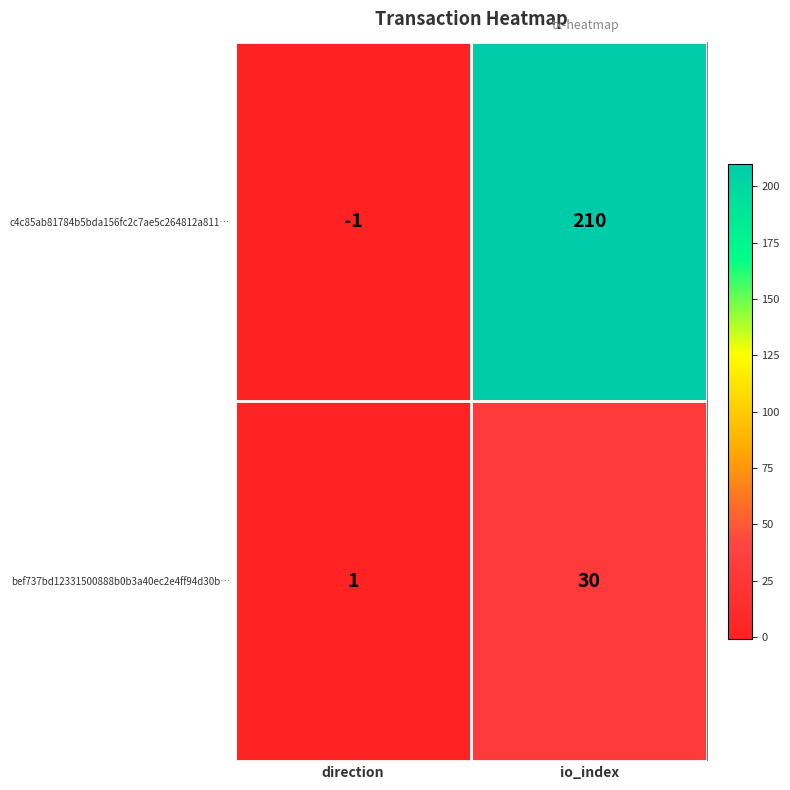

How many series are shown in this chart?

2